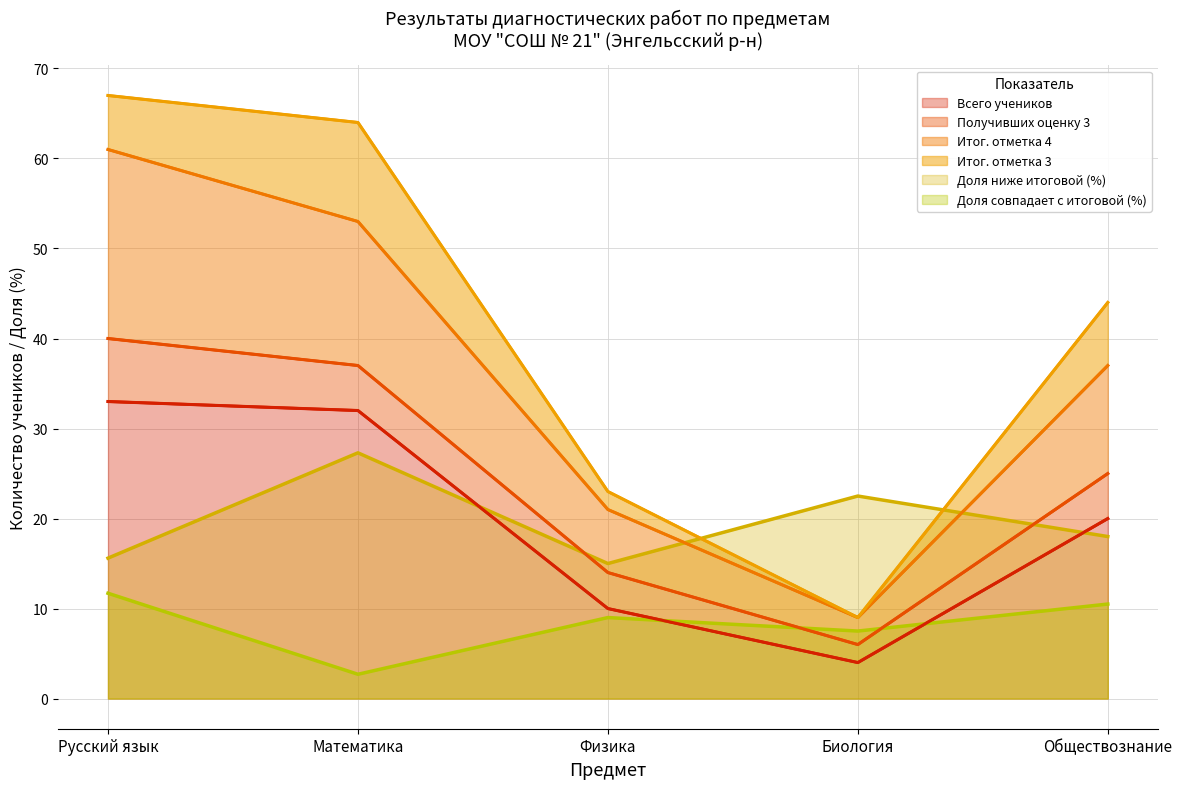

What is the value of the Всего учеников point at the 4th from the left?

4.0